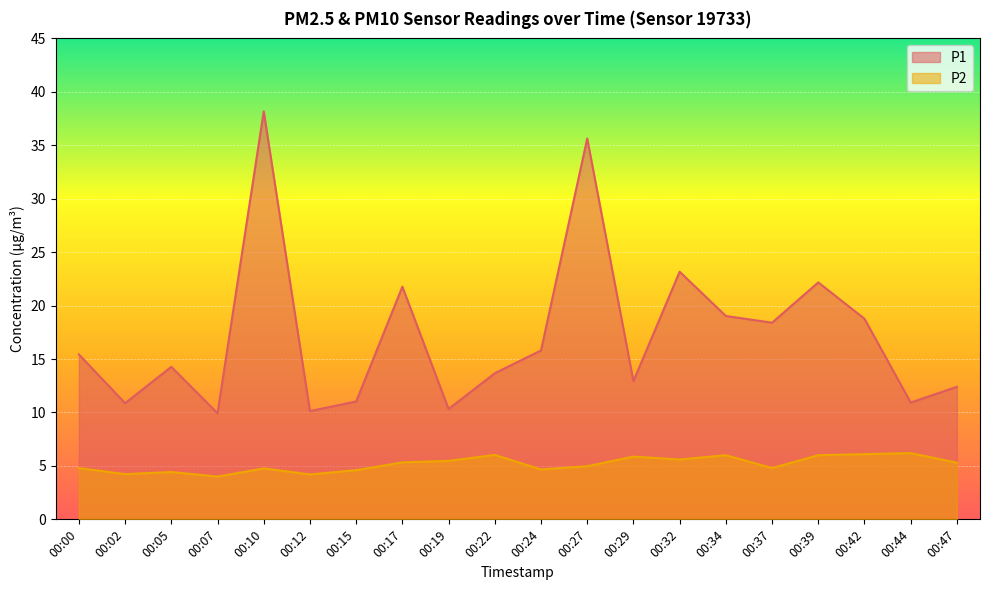

List the series in order of their peak value, highest first.

P1, P2